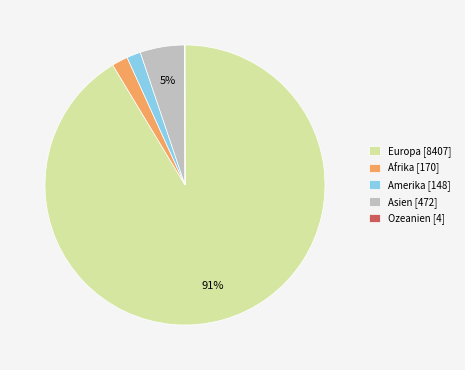

True or false: Europa accounts for 97% of the total.

False